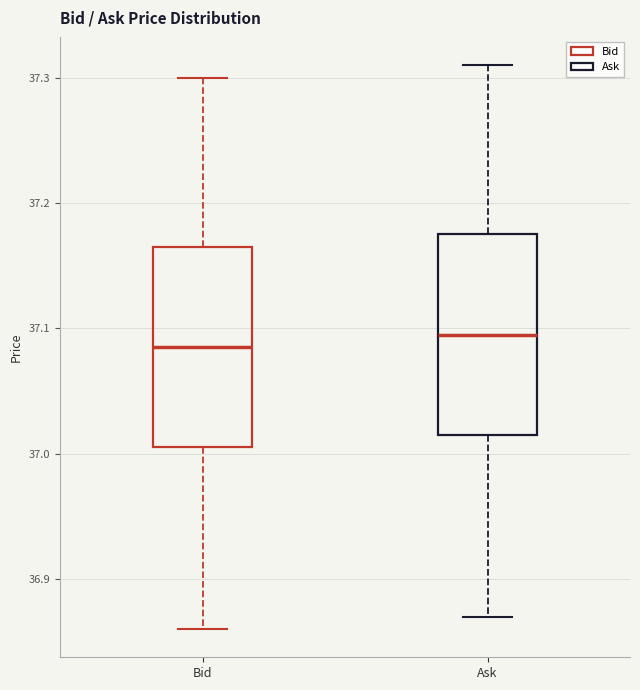

Reading left to right, read every box against the y-axis: the position of its median line, the range the box covers, and the ends of its whiskers. The values are not printed on the chart, so give them approximately, as read against the axis.

Bid: median 37.09, box 37.01 to 37.17, whiskers 36.86 to 37.30
Ask: median 37.10, box 37.02 to 37.18, whiskers 36.87 to 37.31